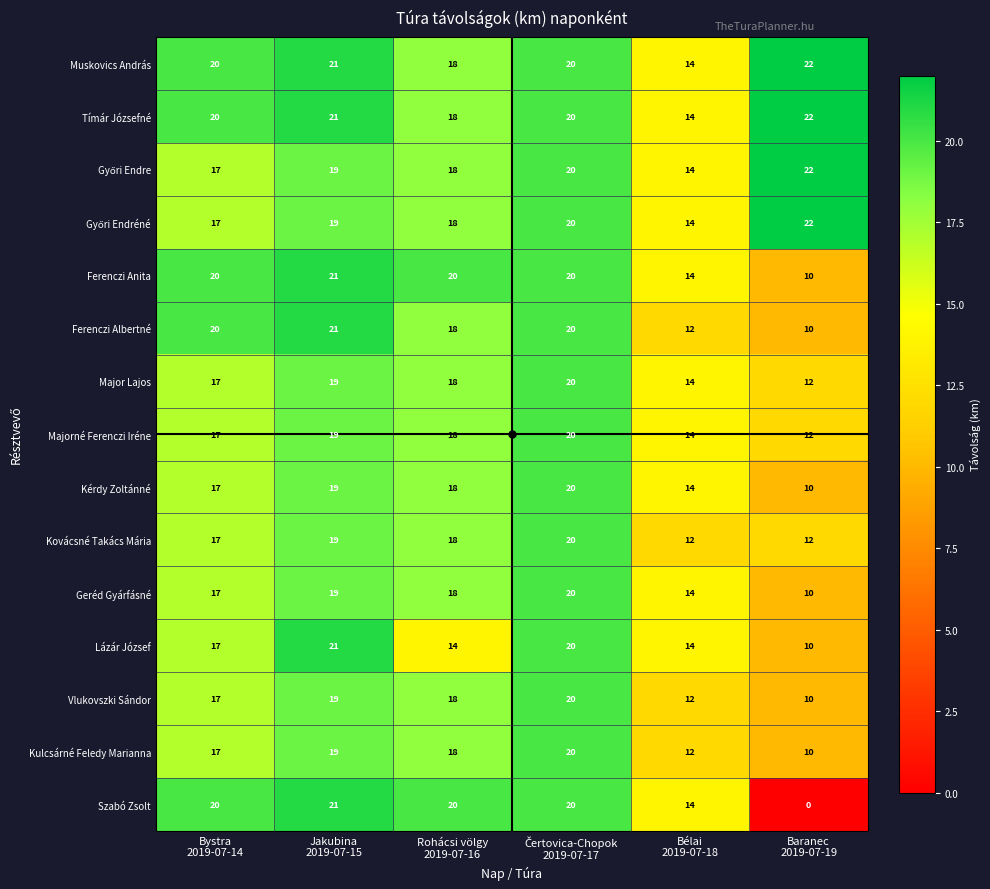

Count the Kulcsárné Feledy Marianna values in the range 12 to 19.

4